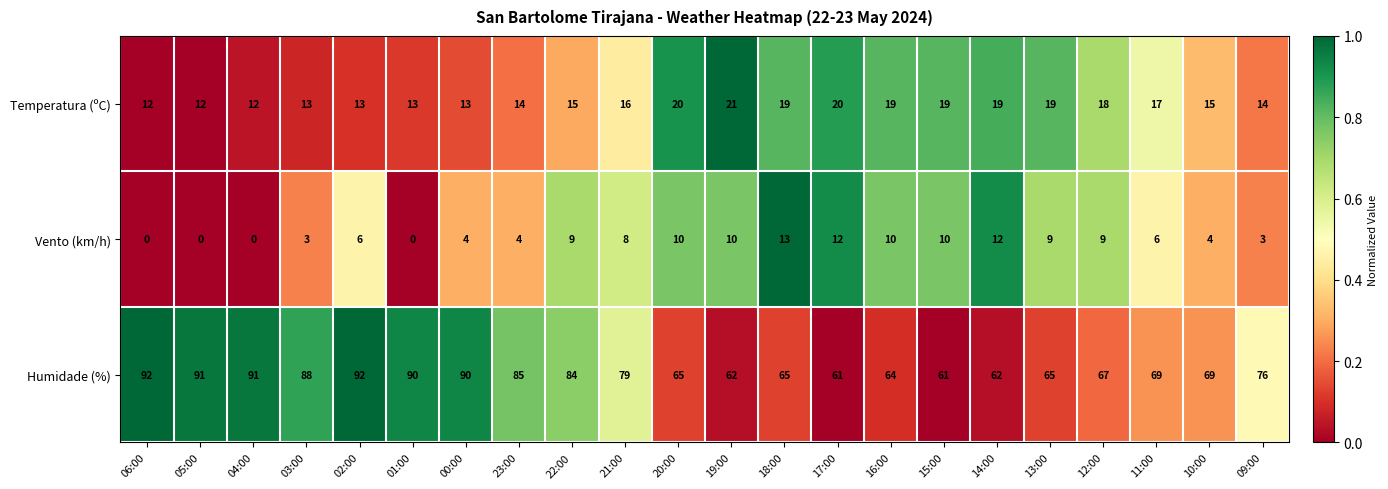

What is the greatest value displayed?

92